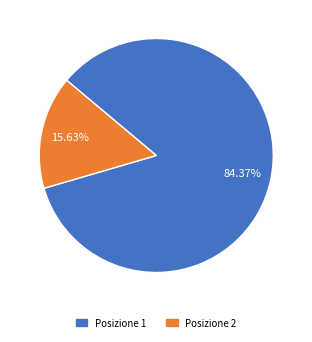

Does any single category account for the majority?

Yes